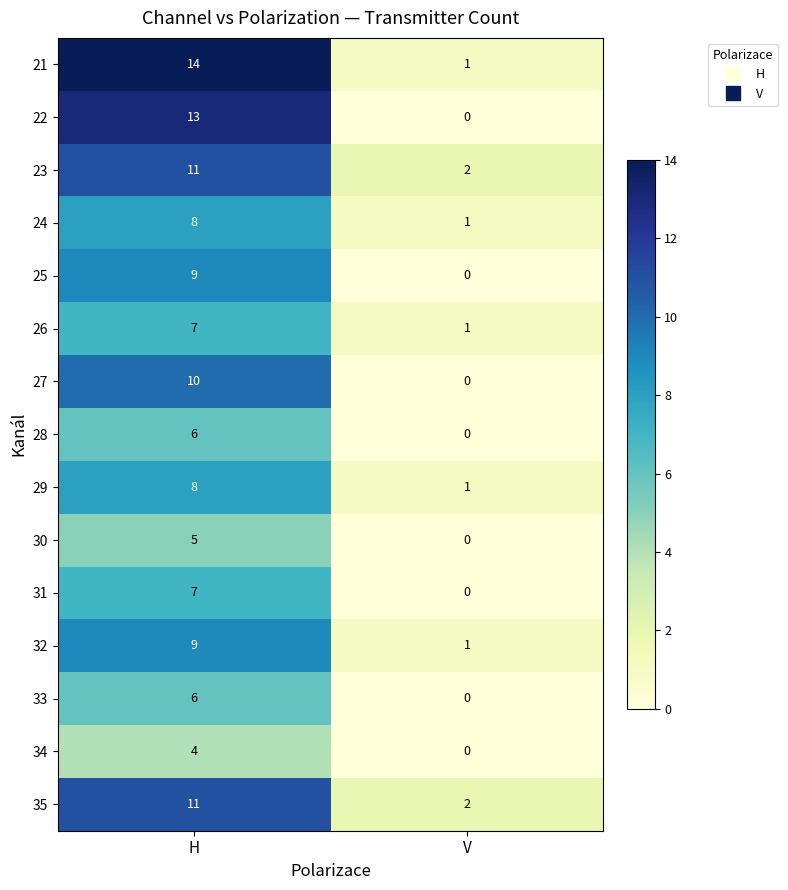

Which series has the largest total across all categories?

21